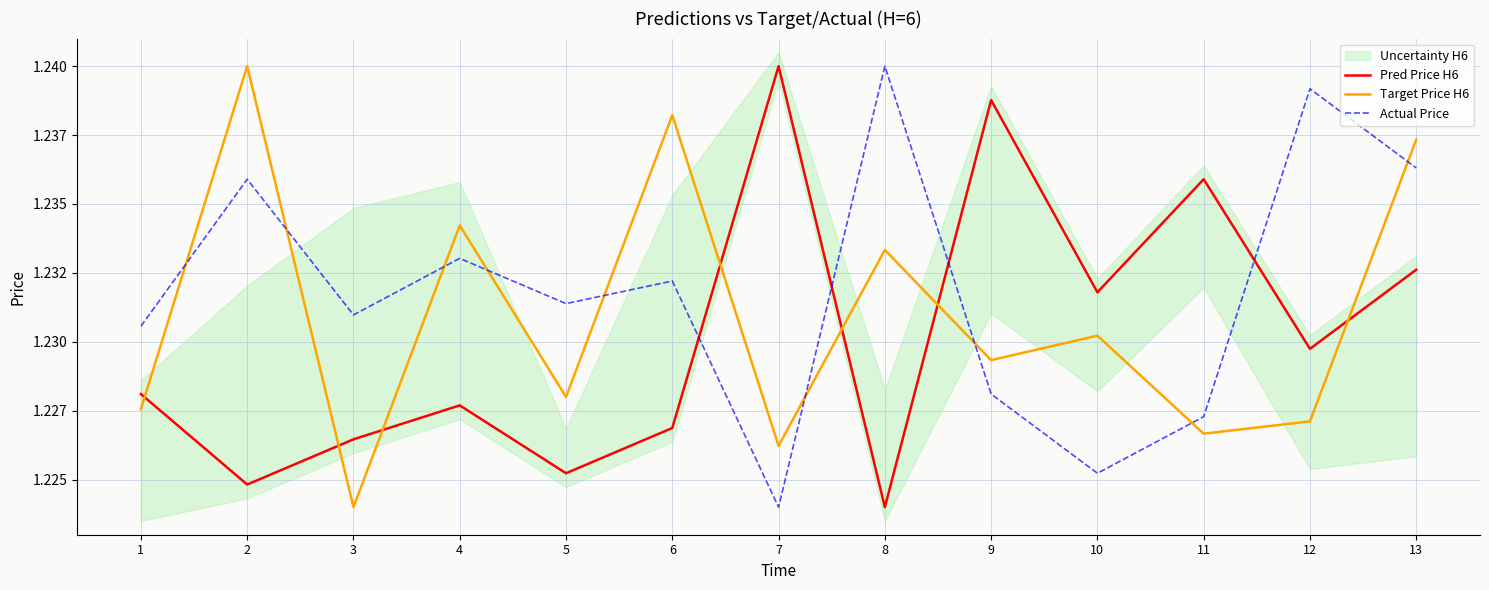

Does the chart have visible grid lines?

Yes